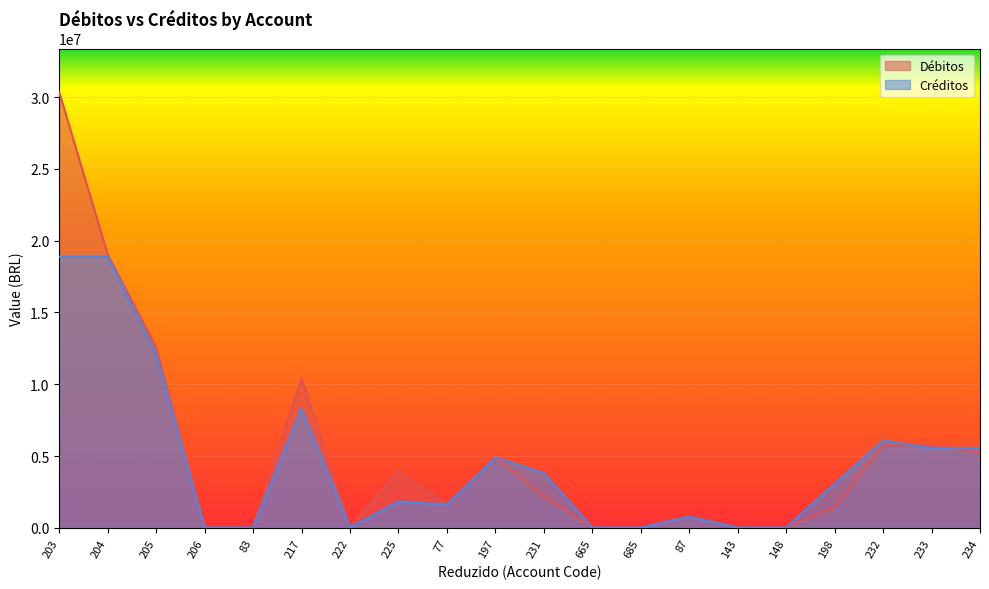

Is the value of Débitos at 197 greater than the value of Créditos at 225?

Yes